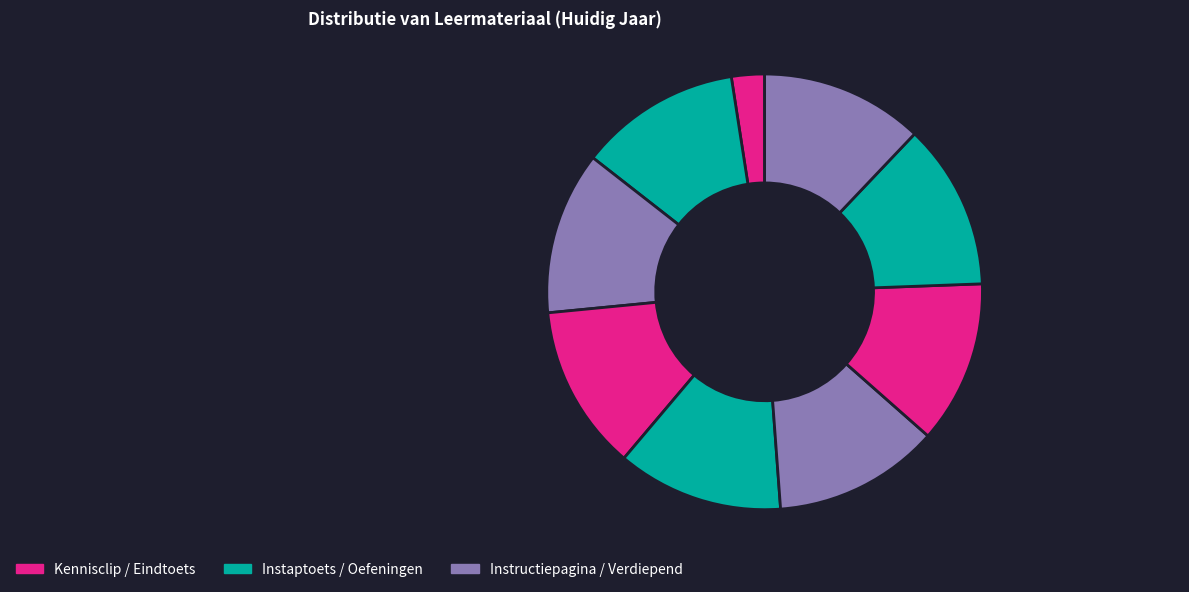

Count the number of slices in the pie.

9